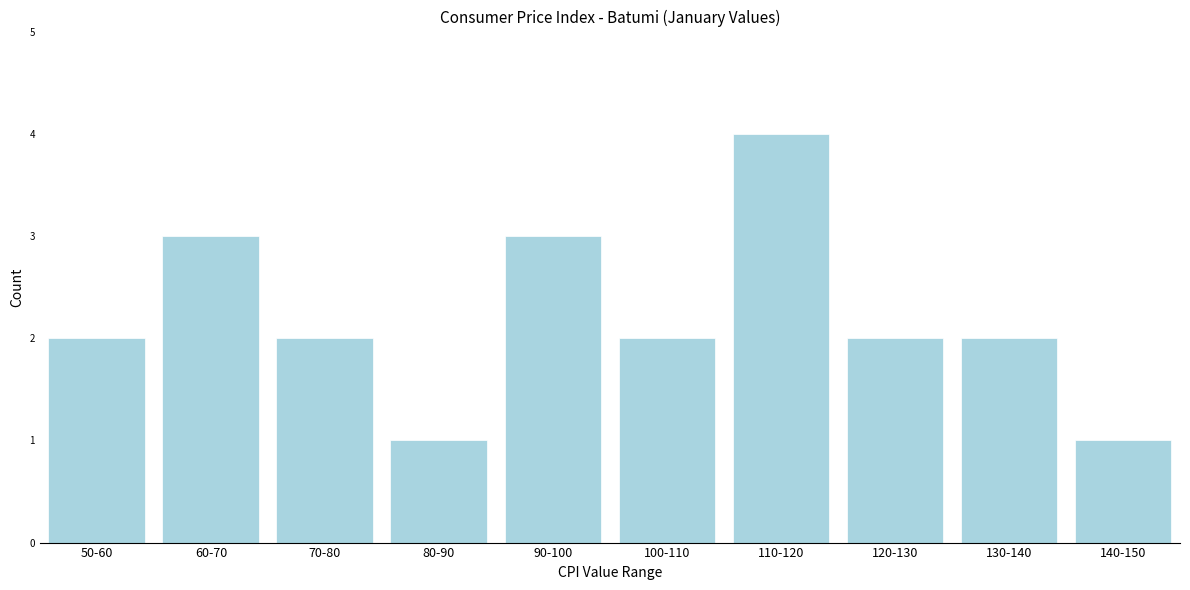

Reading left to right, list all the values displayed in this chart.

2	3	2	1	3	2	4	2	2	1